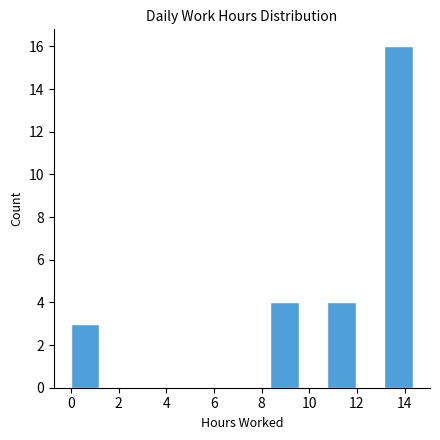

How tall is the bar that spans 13.2 to 14.4 on the x-axis? Neither the bar edges nor the heights are printed on the chart, so give them approximately, as read against the axes.

16